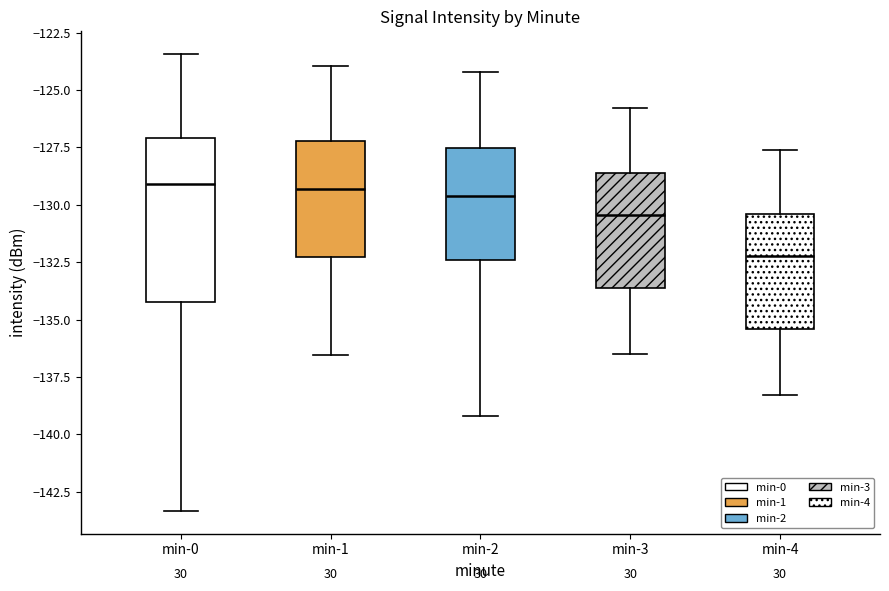

Which box is the tallest, from its lower edge to its upper edge?

min-0